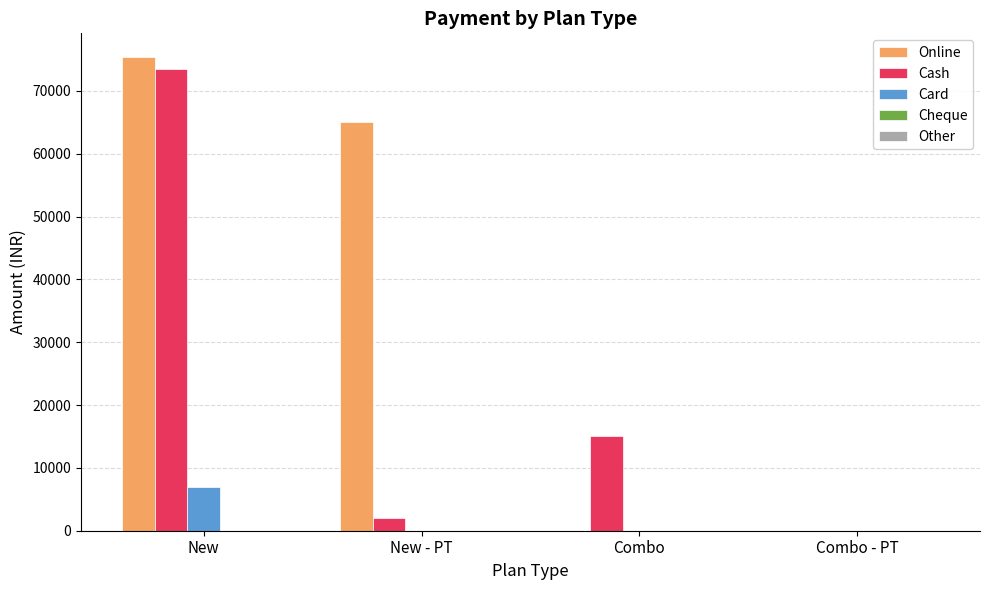

At which label is Online closest to 37700?

New - PT